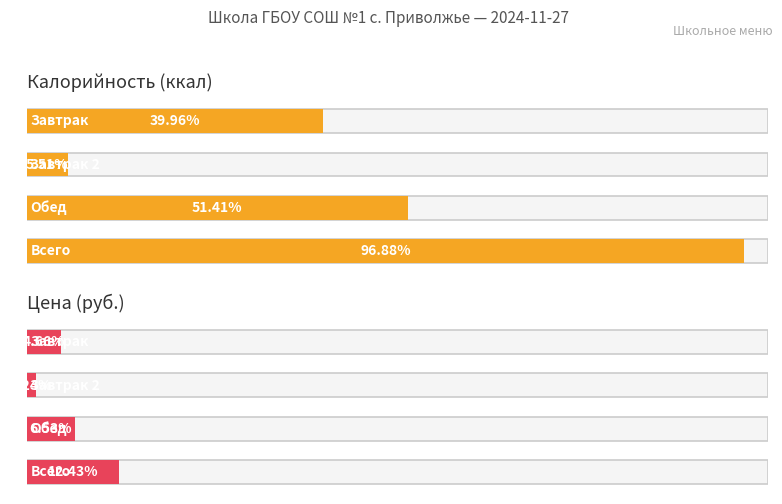

Rank the series at Всего from highest to lowest value.

Калорийность, Цена